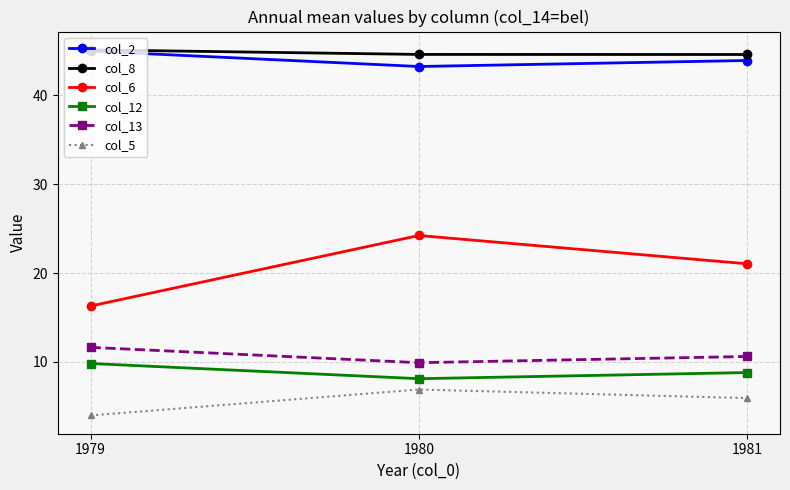

What is the value of the col_2 point at the 2nd from the left?

43.2